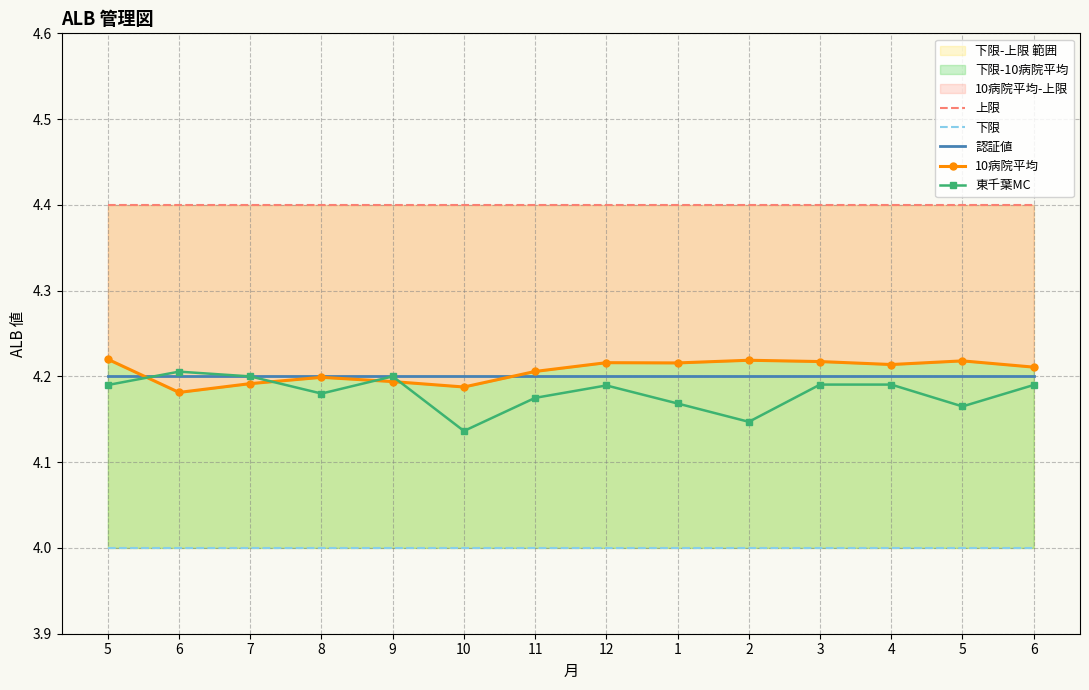

The 上限 series shows 4.4 at 5. True or false?

True